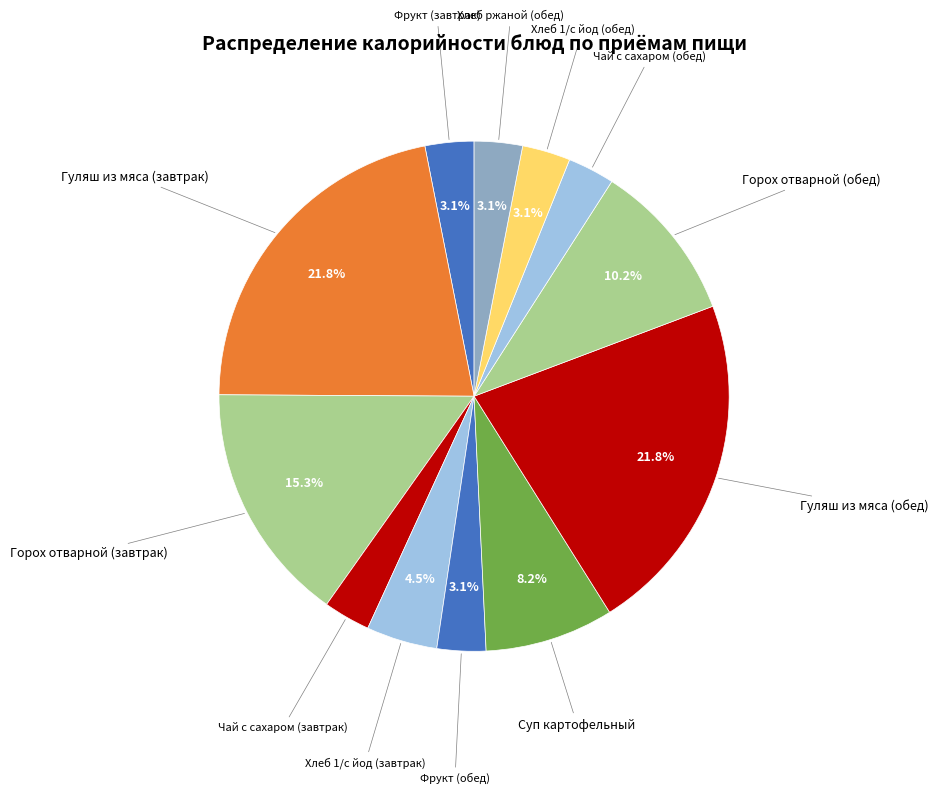

How many segments does this pie chart have?

12